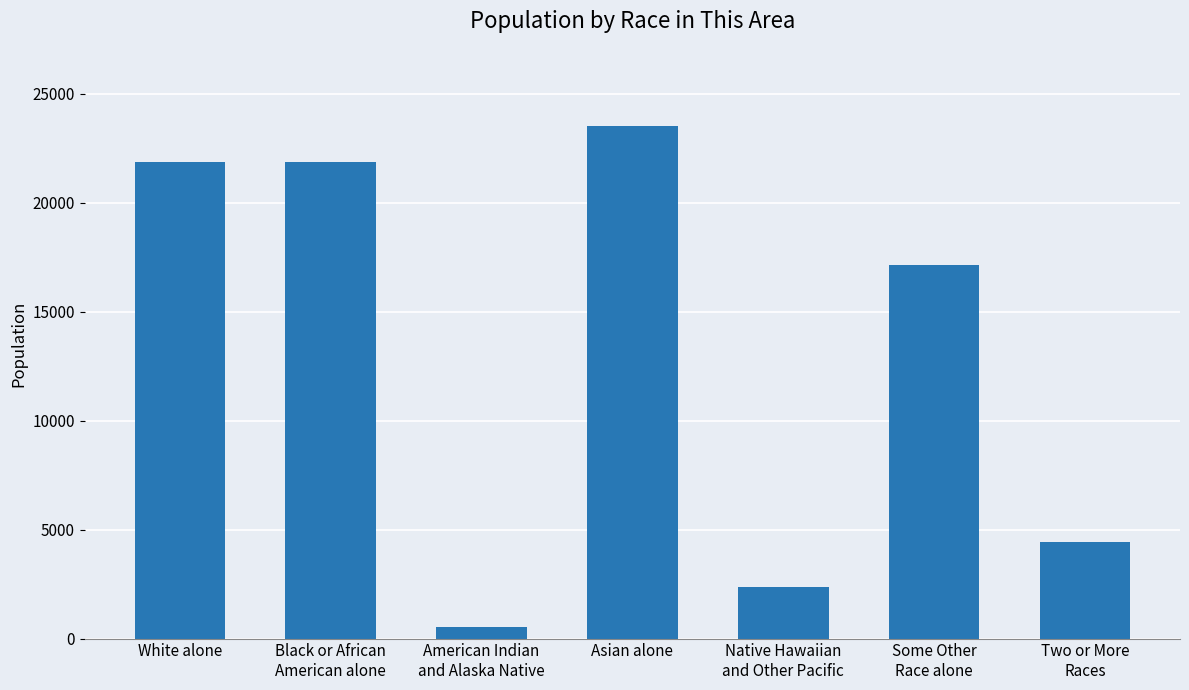

What is the average value?

13102